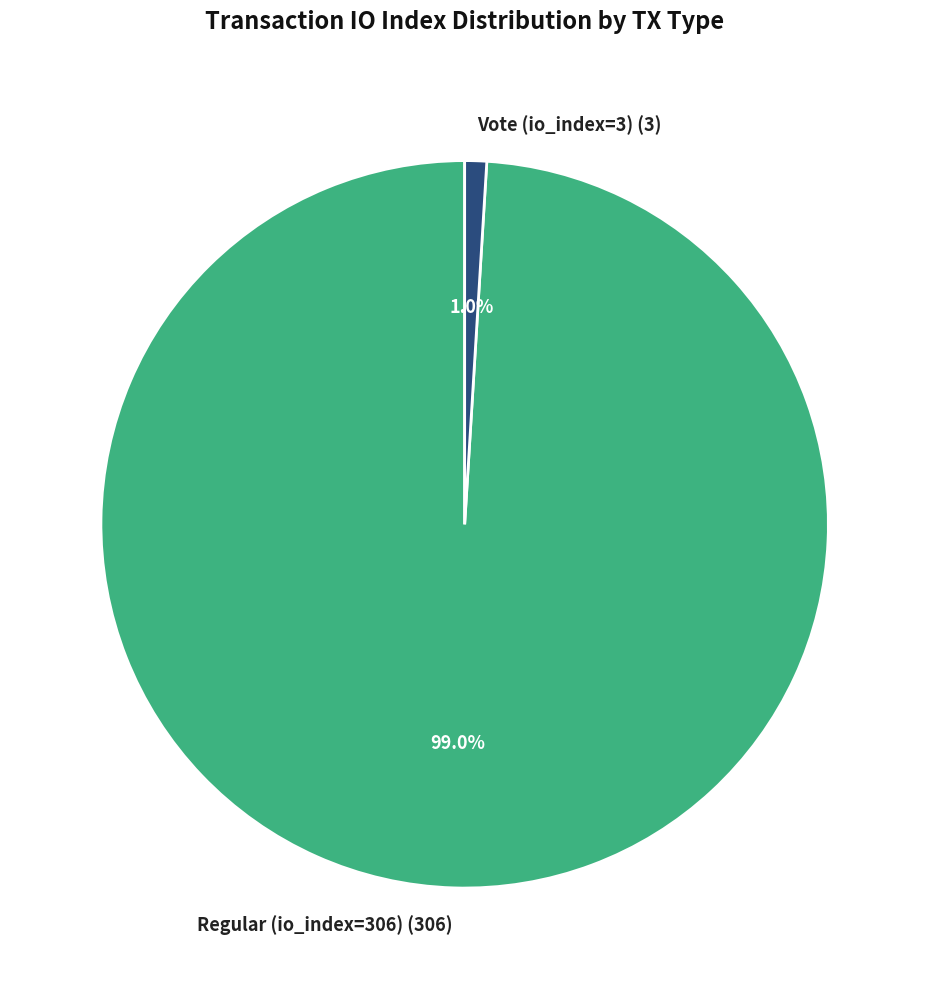

What is the majority slice?

Regular (io_index=306)